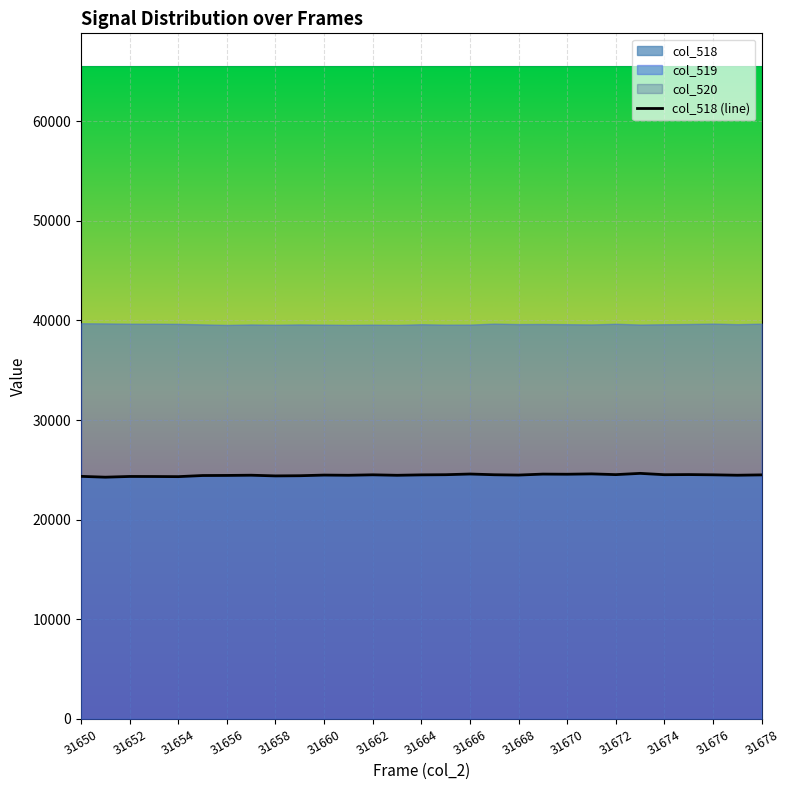

What is the change in value from 31652 to 31668?

+141